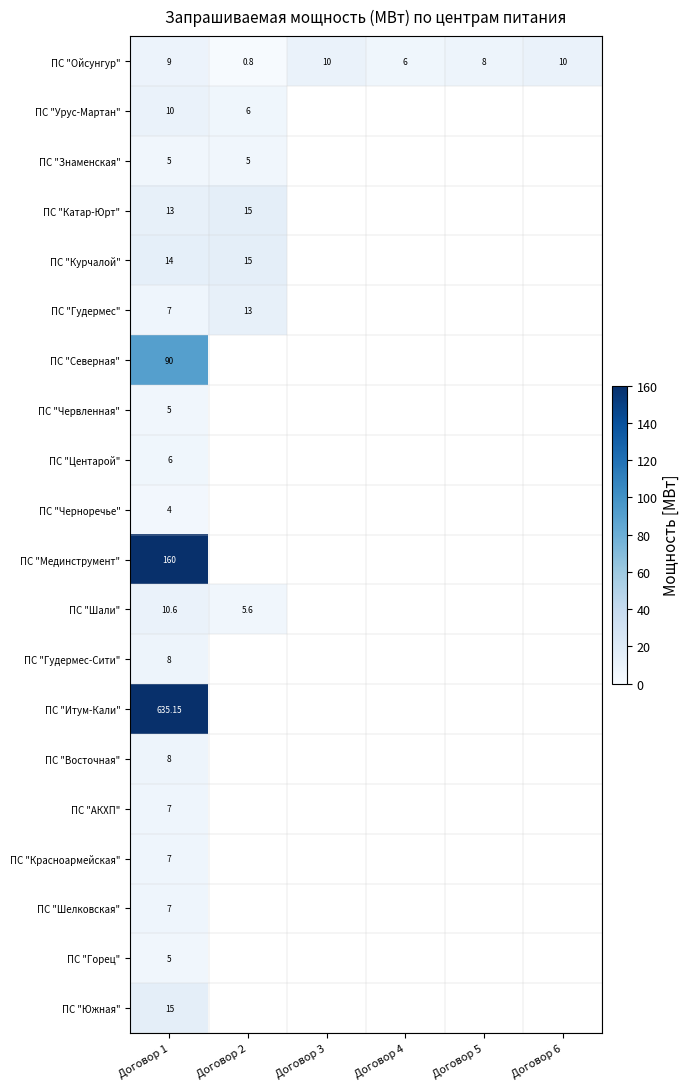

At which category is the sum across all series the highest?

Договор 1